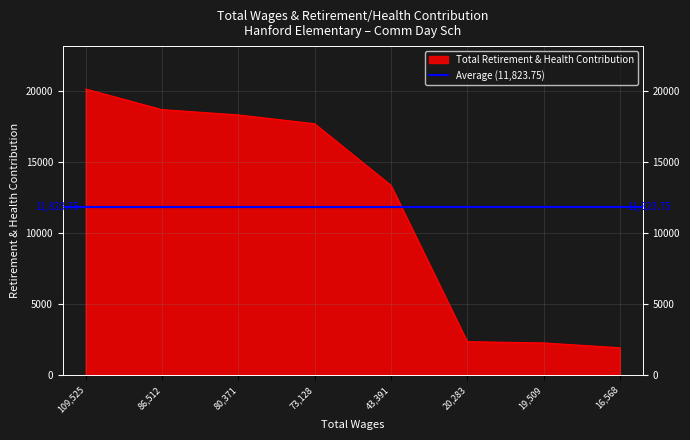

True or false: the data shows 2958 at 16568.0.

False